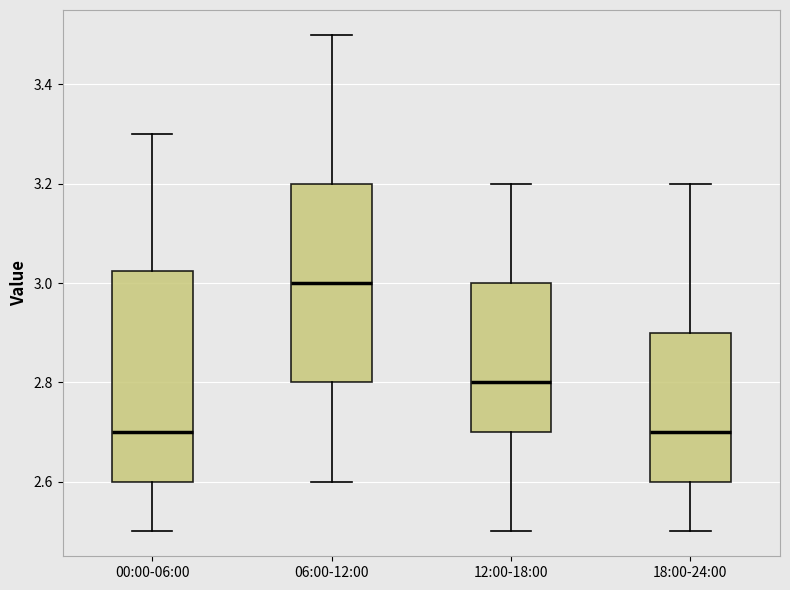

Where does the upper whisker of the box for 06:00-12:00 end on the y-axis? The values are not printed on the chart, so give them approximately, as read against the axis.

3.50